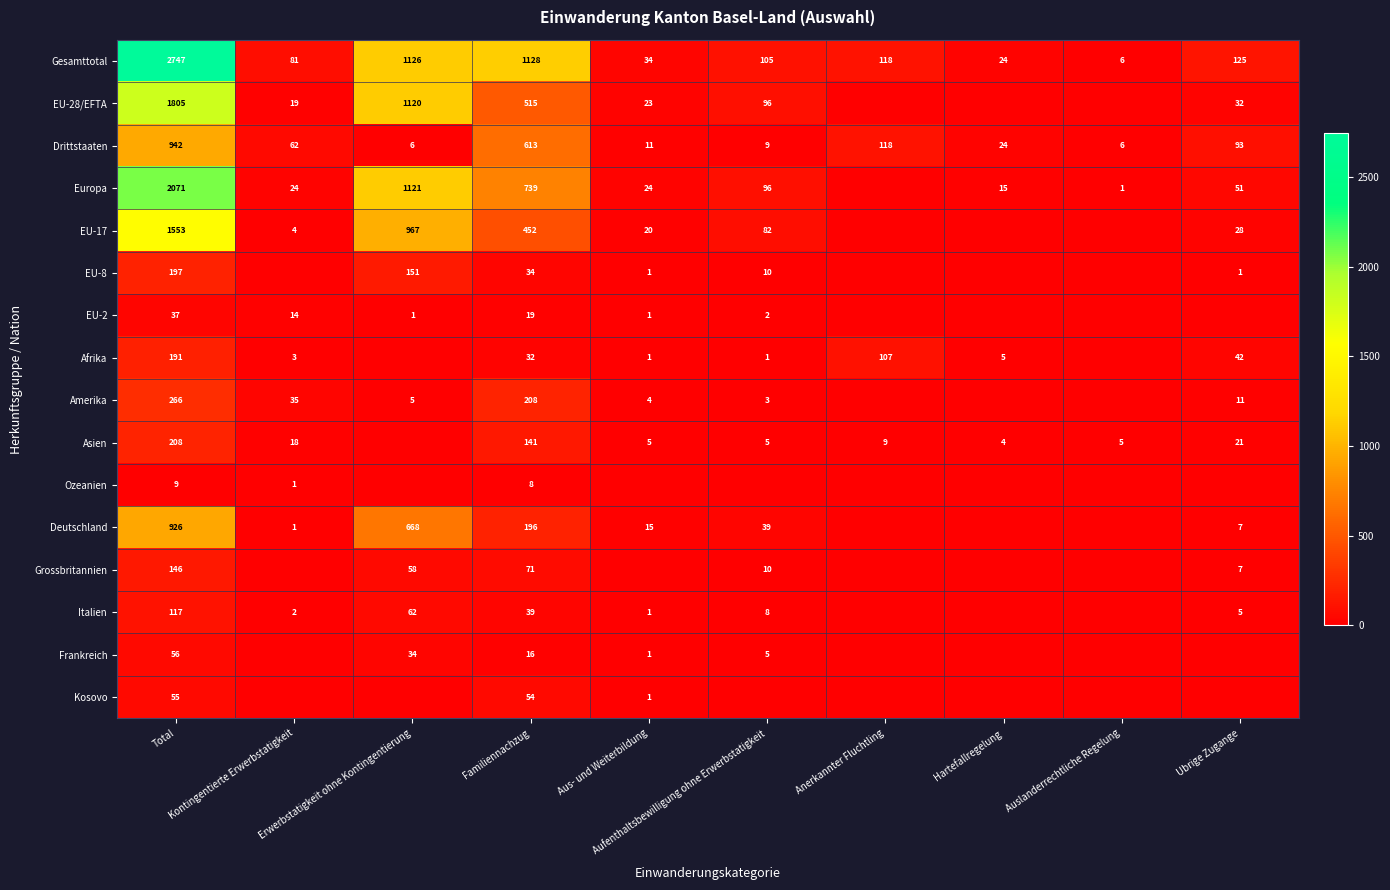

What is the sum of all Gesamttotal values?

5494